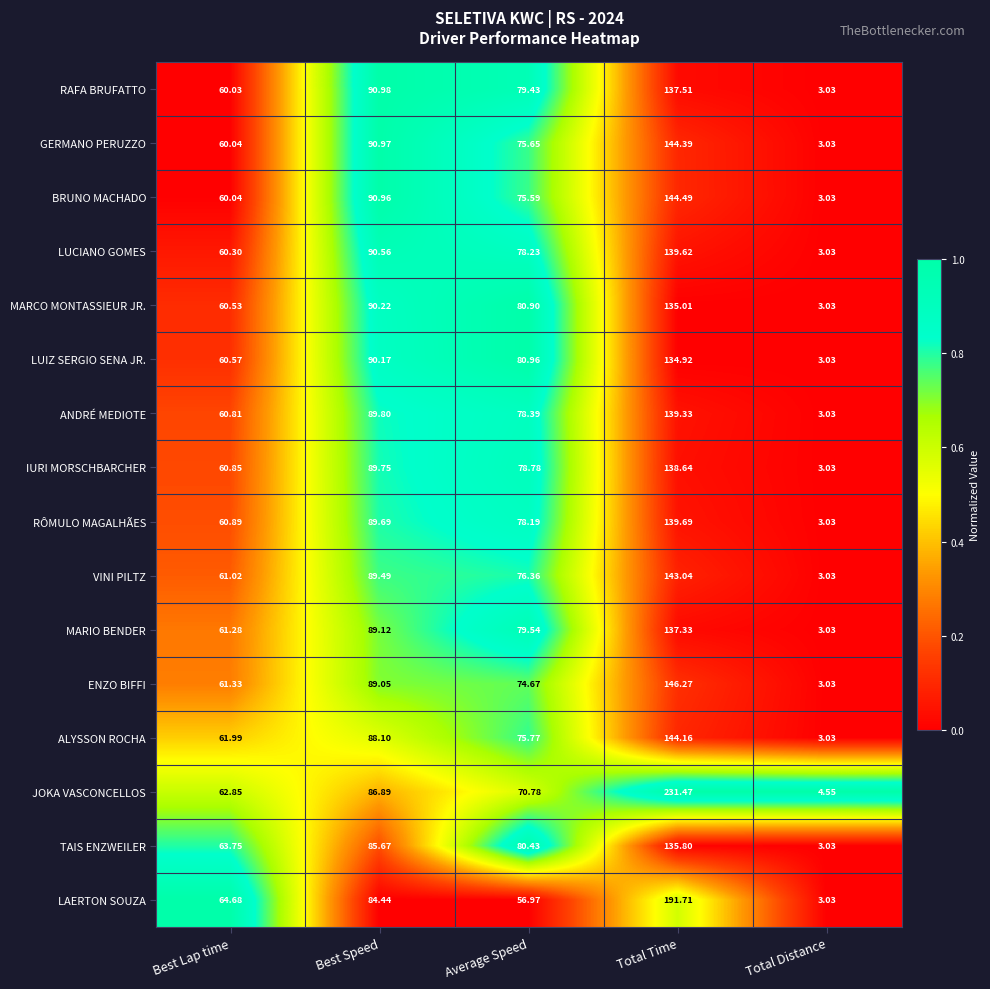

Between Best Speed and Total Time, which series saw the biggest shift?

JOKA VASCONCELLOS